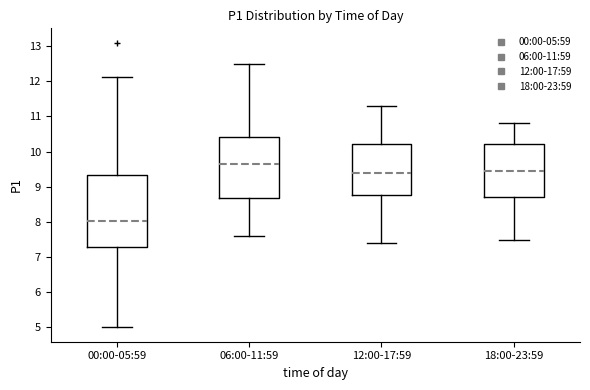

Where is the upper edge of the box for 18:00-23:59 on the y-axis? The values are not printed on the chart, so give them approximately, as read against the axis.

10.2